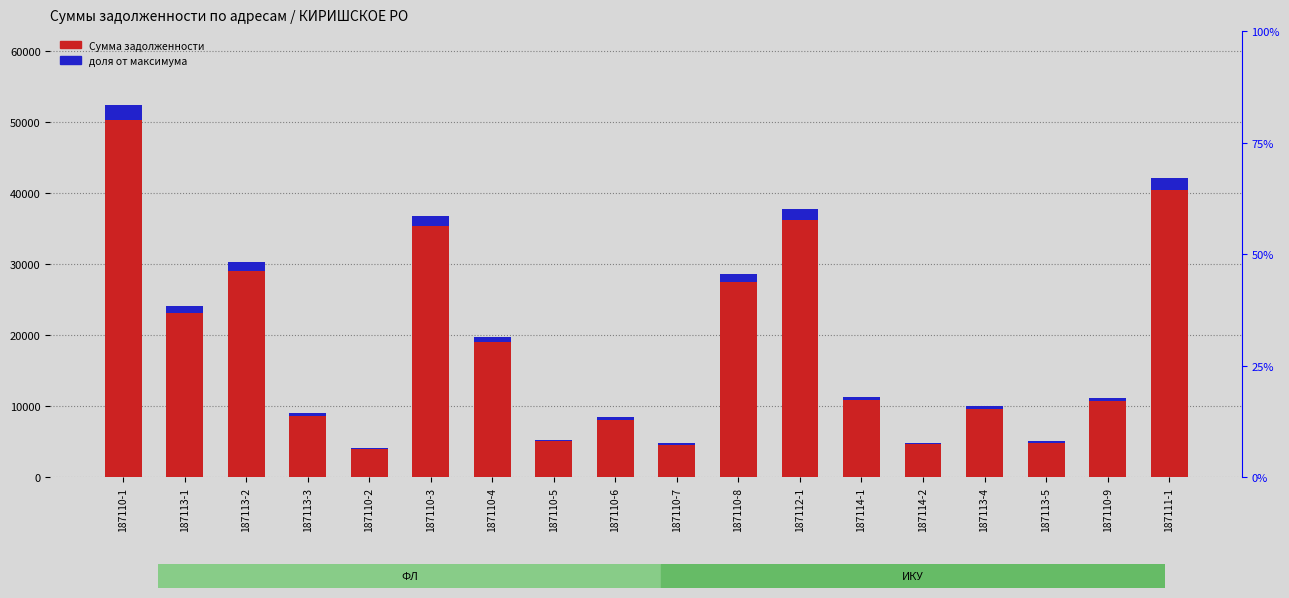

Which series has the largest total across all categories?

Сумма задолженности